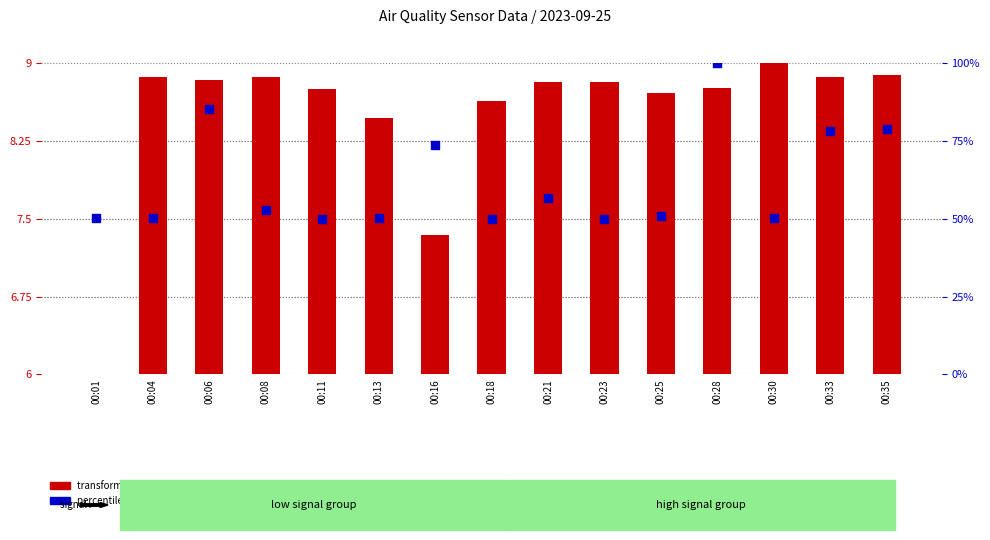

Which series has the largest Y range (max minus min)?

percentile rank within the sample